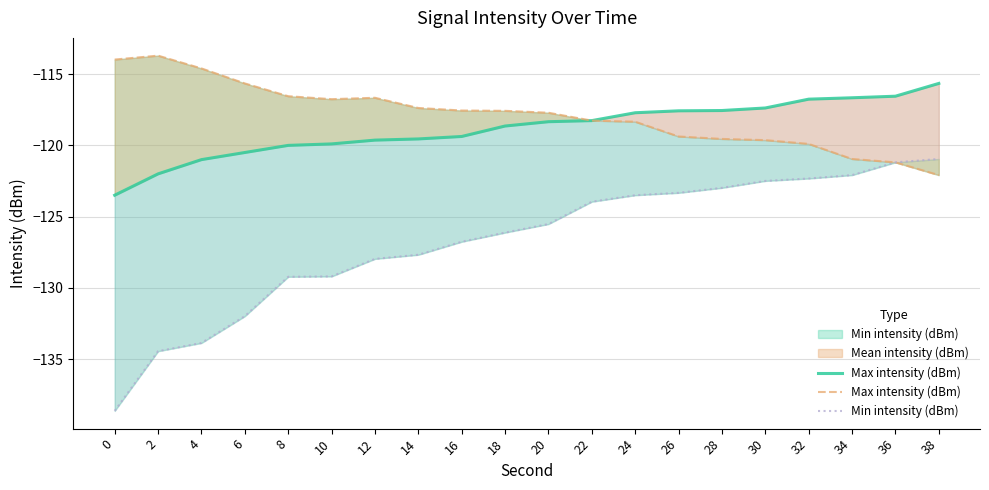

Does the chart display data point markers on the line(s)?

No